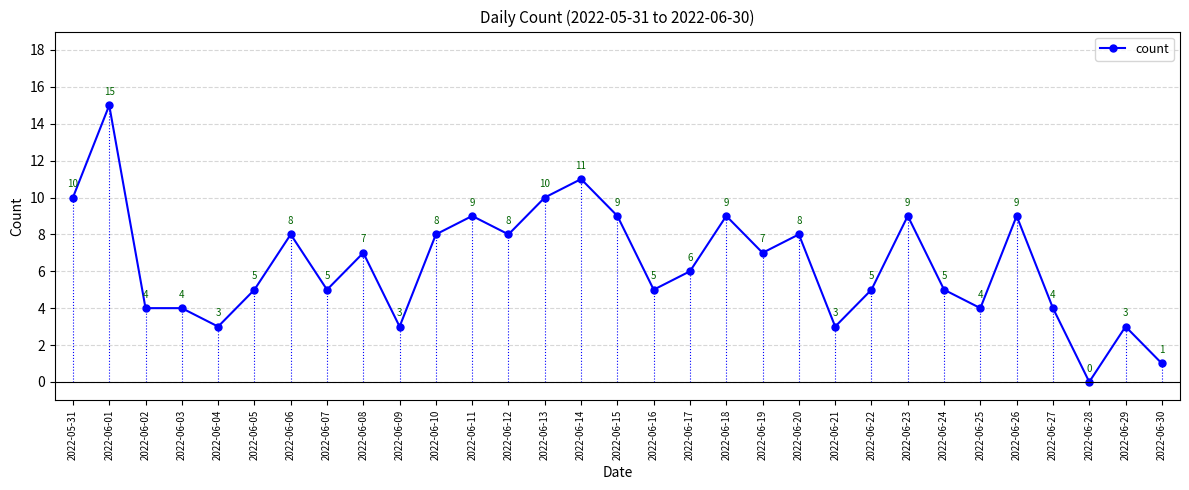

What is the sum of the values at 2022-06-03 and 2022-06-01?

19